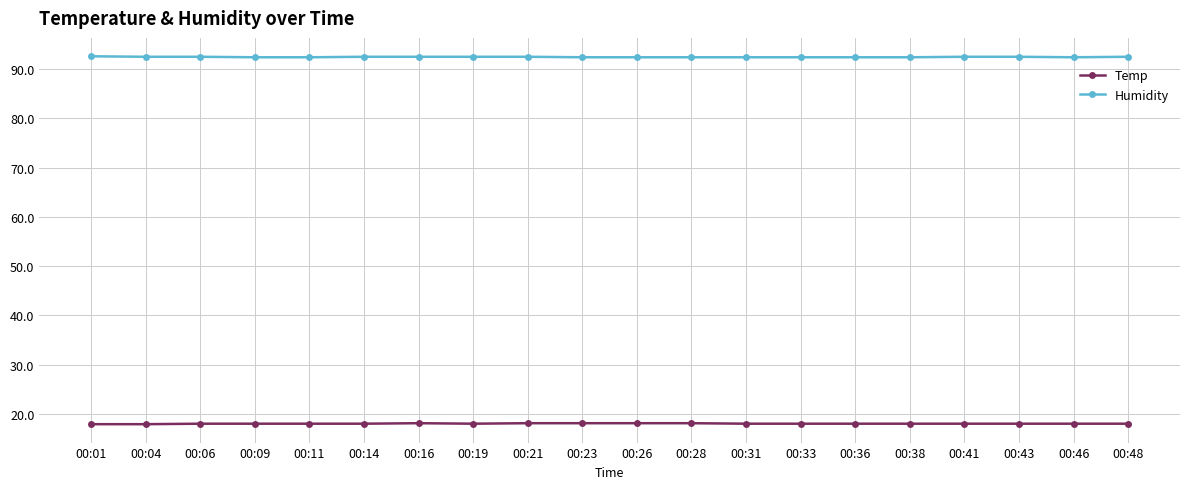

True or false: Humidity and Temp intersect in this chart.

False